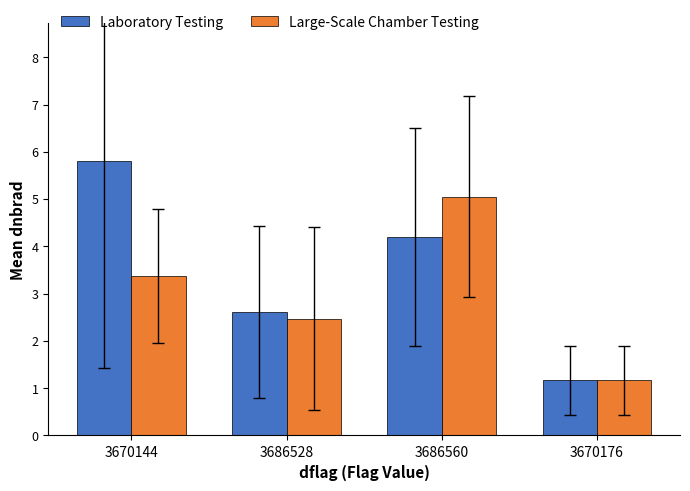

What is the label of the 3rd bar from the left?

3686560